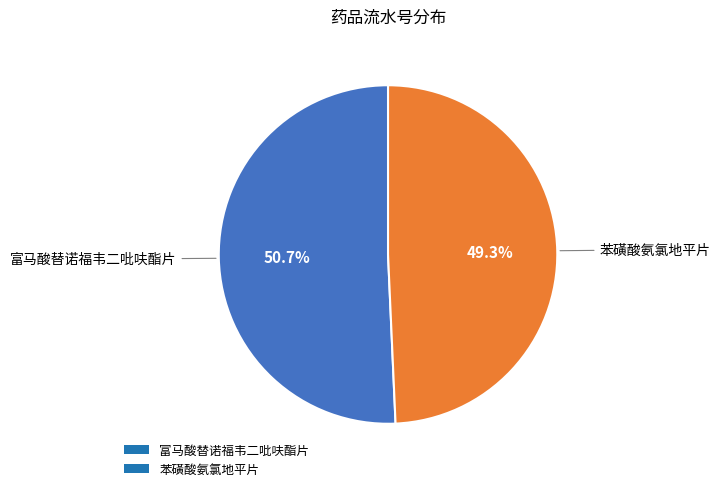

Is there any slice that represents more than half of the pie?

Yes